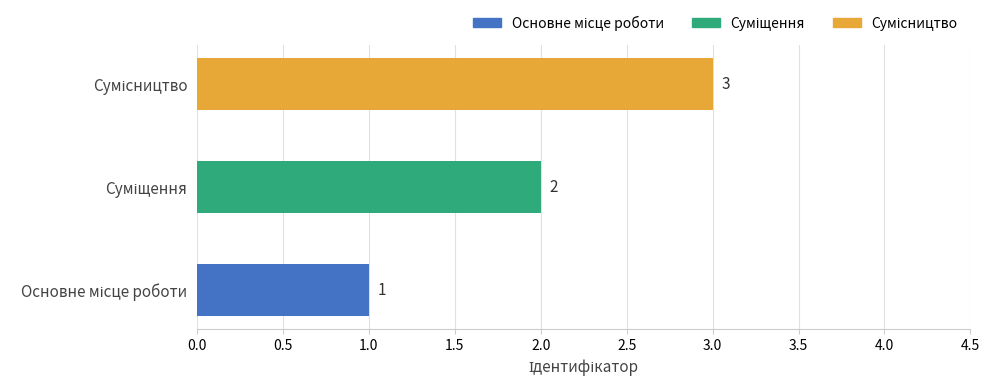

What is the smallest value displayed?

1